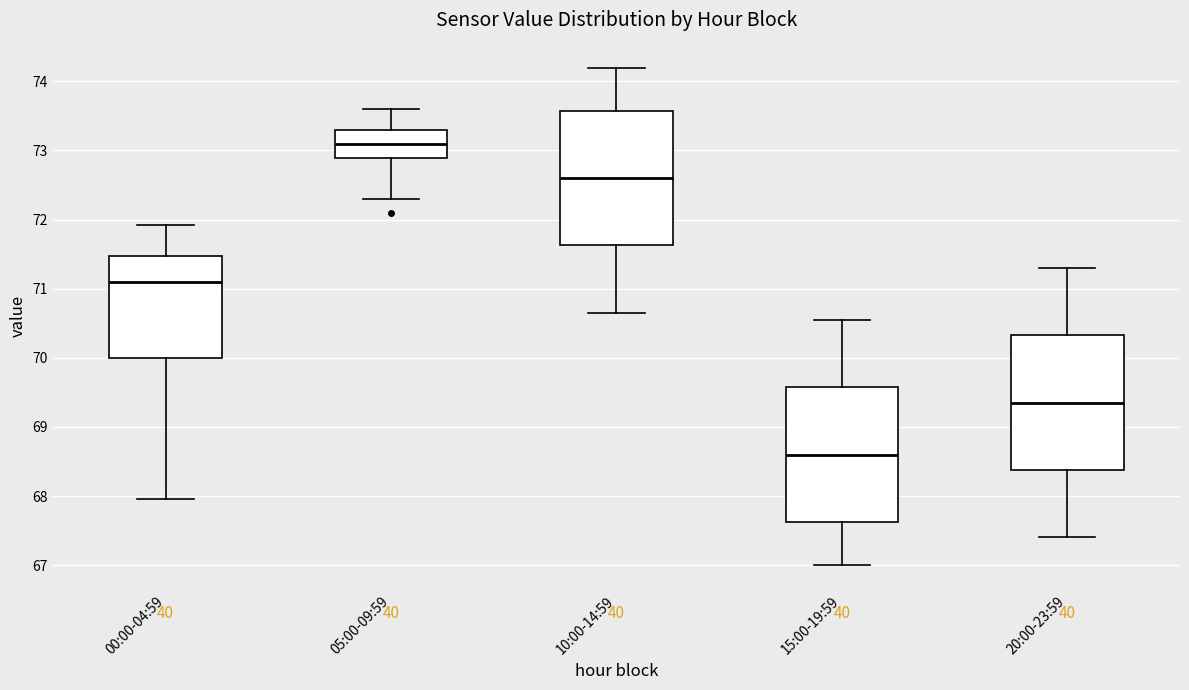

Which box's median line is the lowest?

15:00-19:59